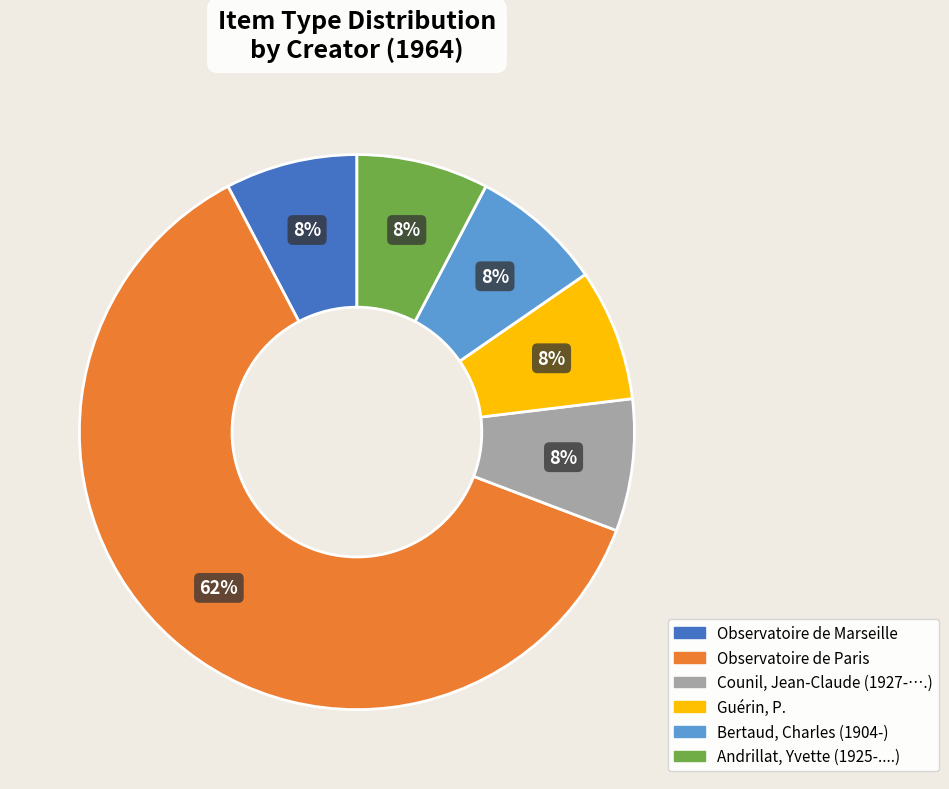

To the nearest percent, what is the average slice percentage?

17%